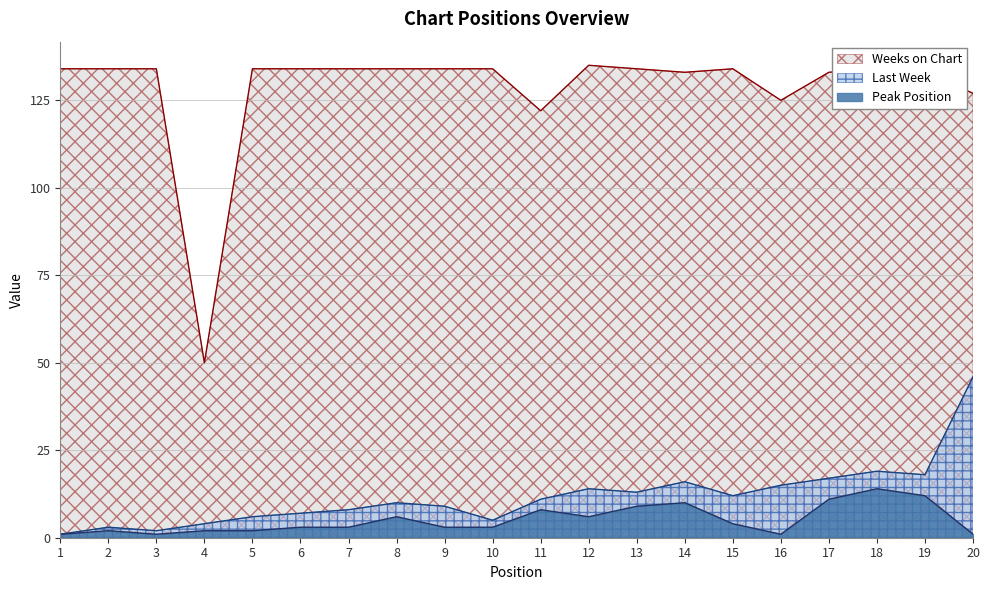

True or false: Peak Position has a value of 1 at 6.

False